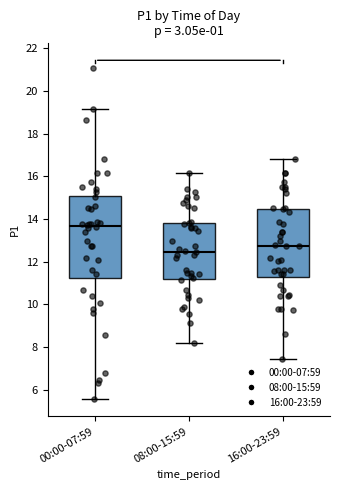

Reading left to right, transcribe this box plot: for each box, give where its median line is, the range the box spans, and where its two whiskers end, as read against the y-axis. The values are not printed on the chart, so give them approximately, as read against the axis.

00:00-07:59: median 13.6, box 11.2 to 15.0, whiskers 5.6 to 19.2
08:00-15:59: median 12.4, box 11.2 to 13.8, whiskers 8.2 to 16.2
16:00-23:59: median 12.8, box 11.2 to 14.4, whiskers 7.4 to 16.8